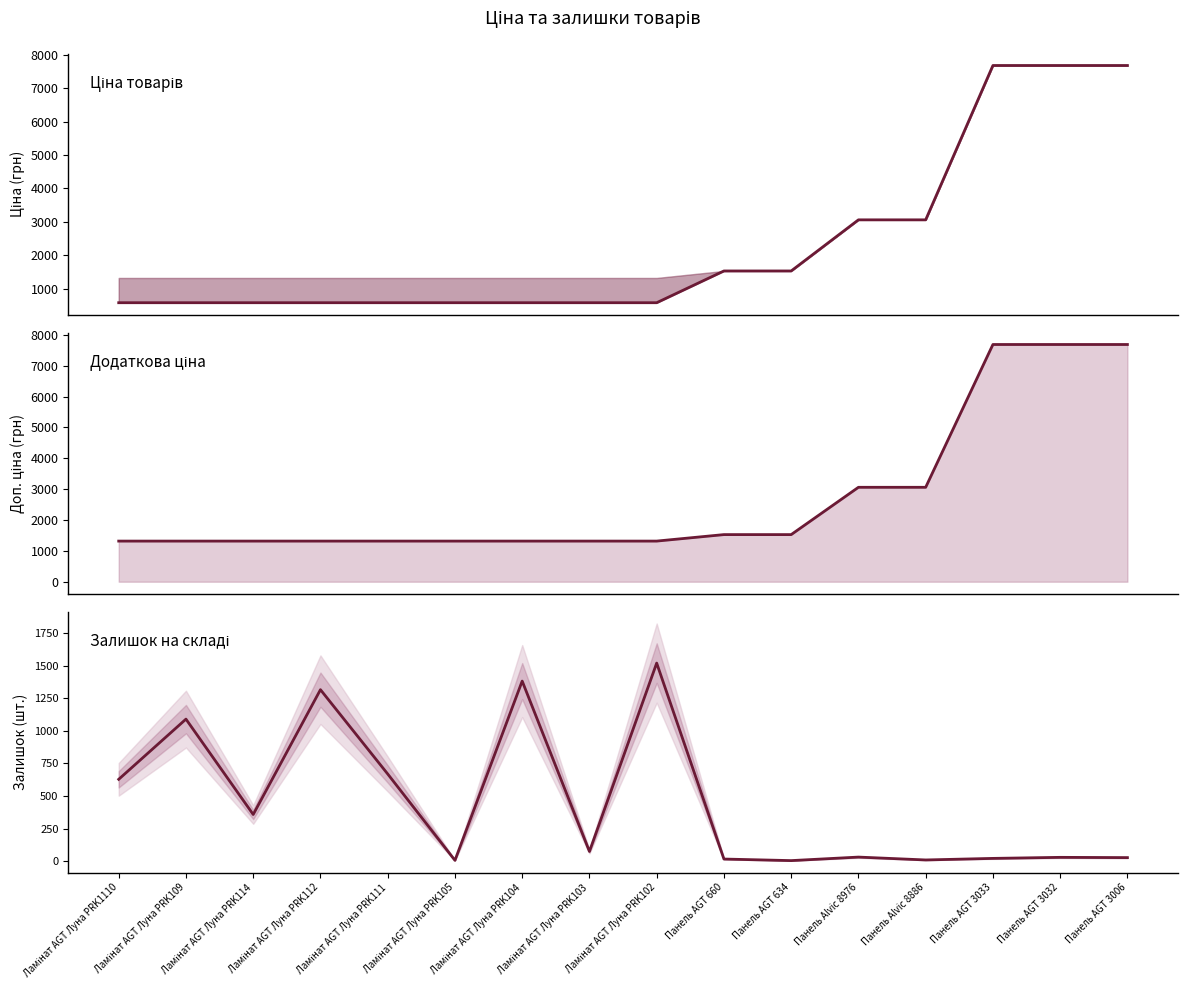

Where is Доп. ціна nearest to the value 4502?

Панель Alvic 8976